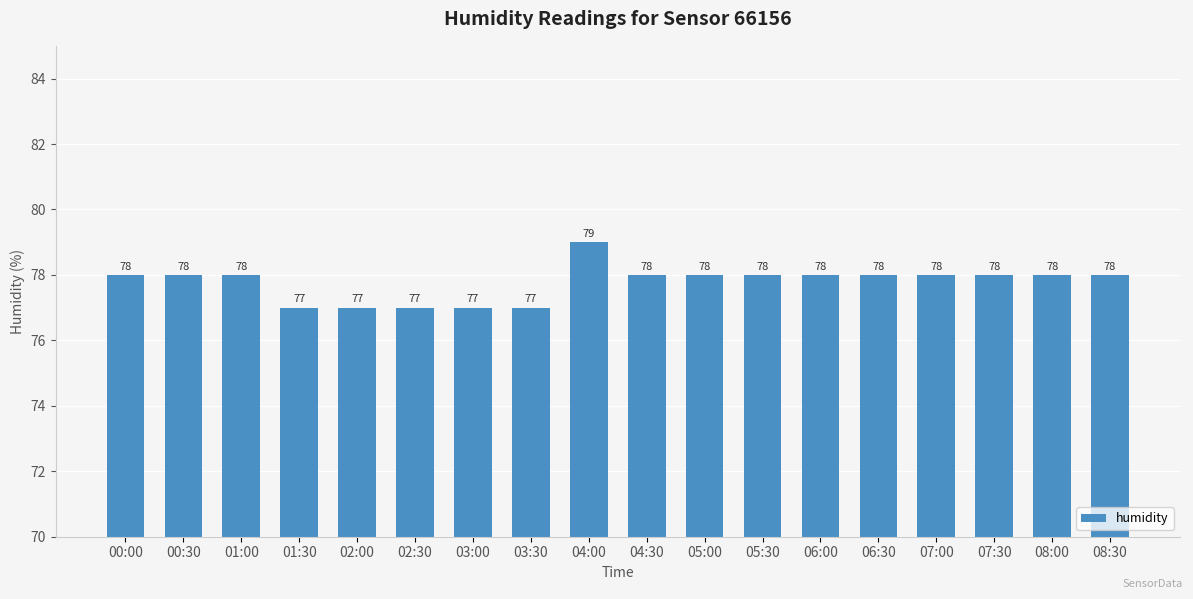

True or false: the data shows 22 at 04:30.

False